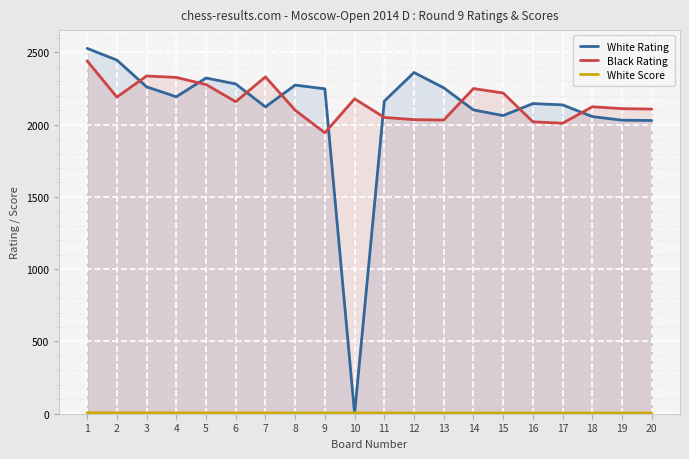

List the series in order of their peak value, lowest first.

White Score, Black Rating, White Rating